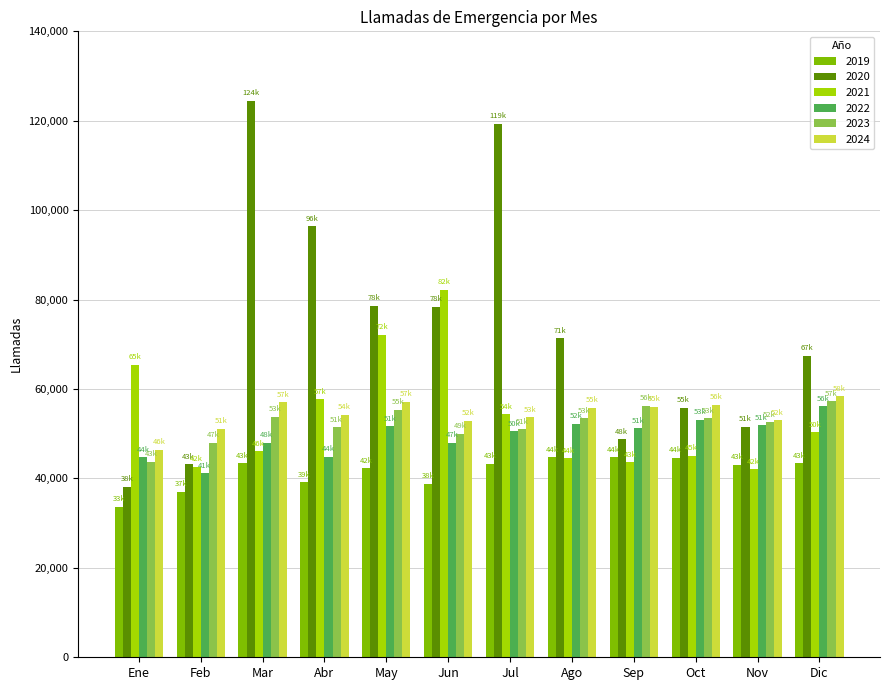

What is the greatest value displayed?

124485